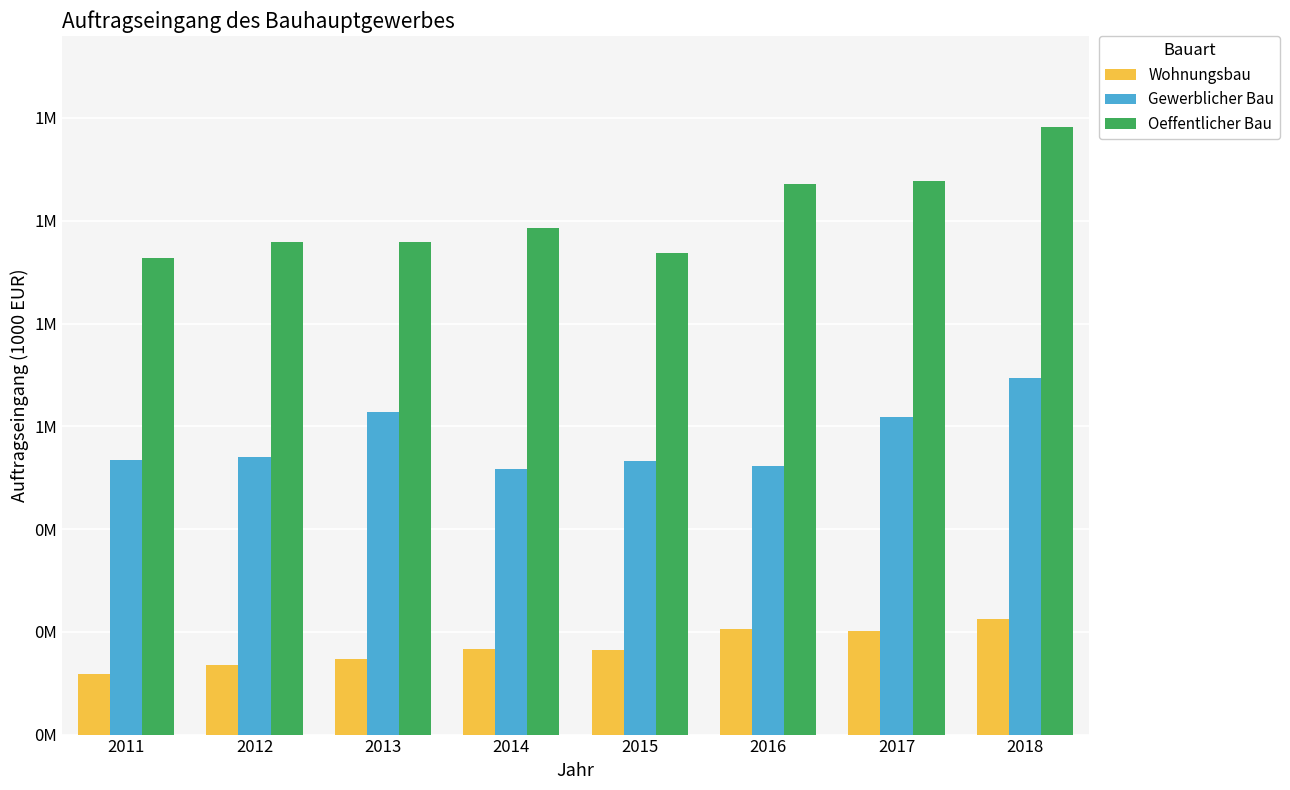

What is the total value across all series at 2012?

1633321.2